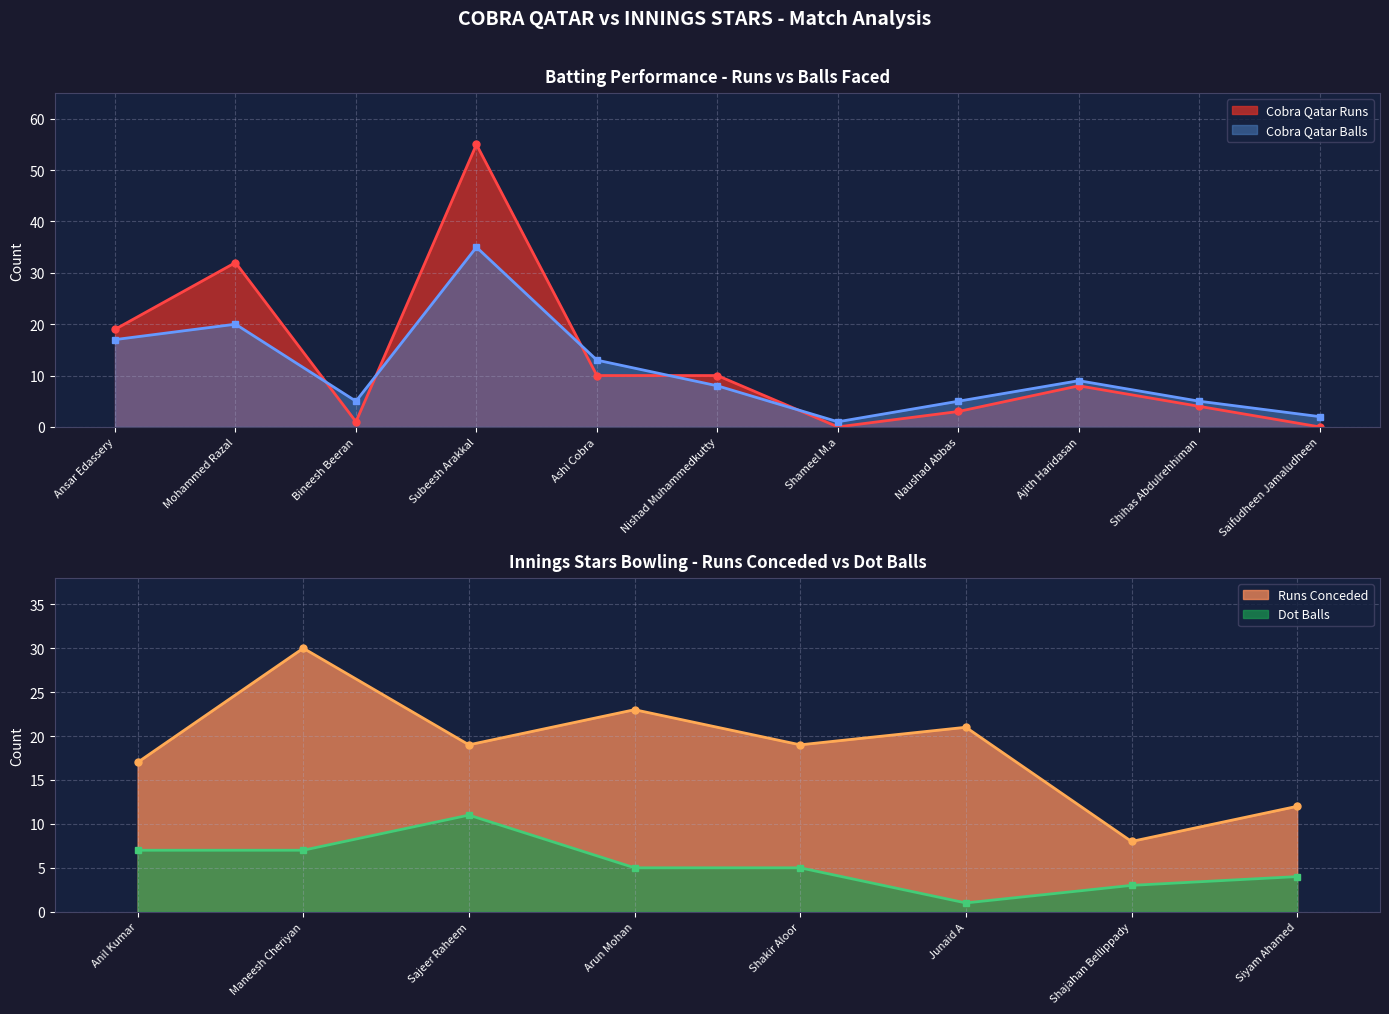

Between Mohammed Razal and Shihas Abdulrehhiman, which series saw the biggest shift?

Cobra Qatar Runs